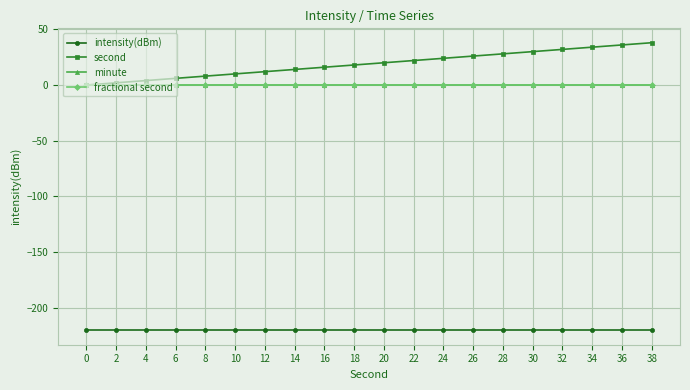

Does the chart have visible grid lines?

Yes